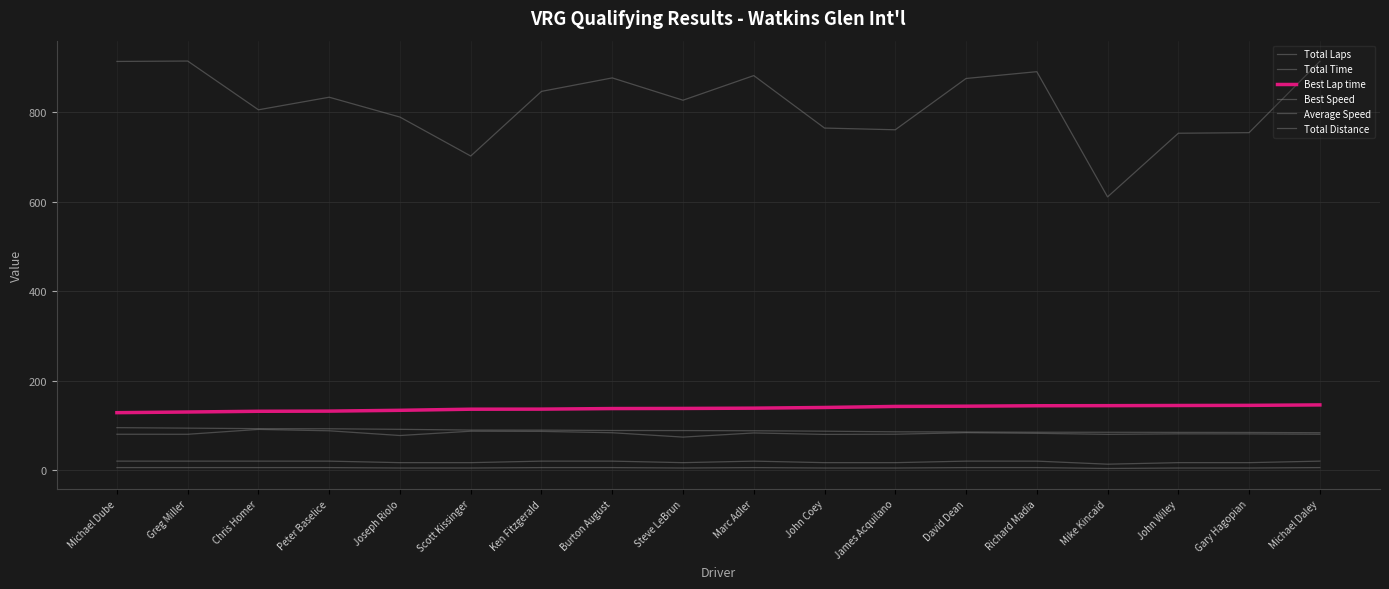

Where is Total Distance nearest to the value 17?

Joseph Riolo